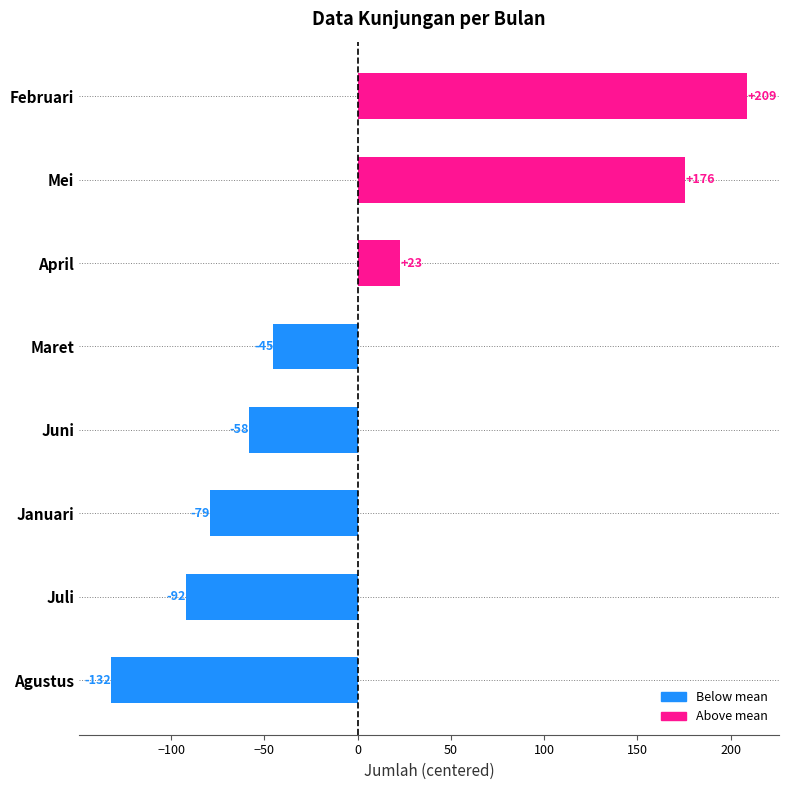

The chart shows a value of 357.2 at Februari. True or false?

False